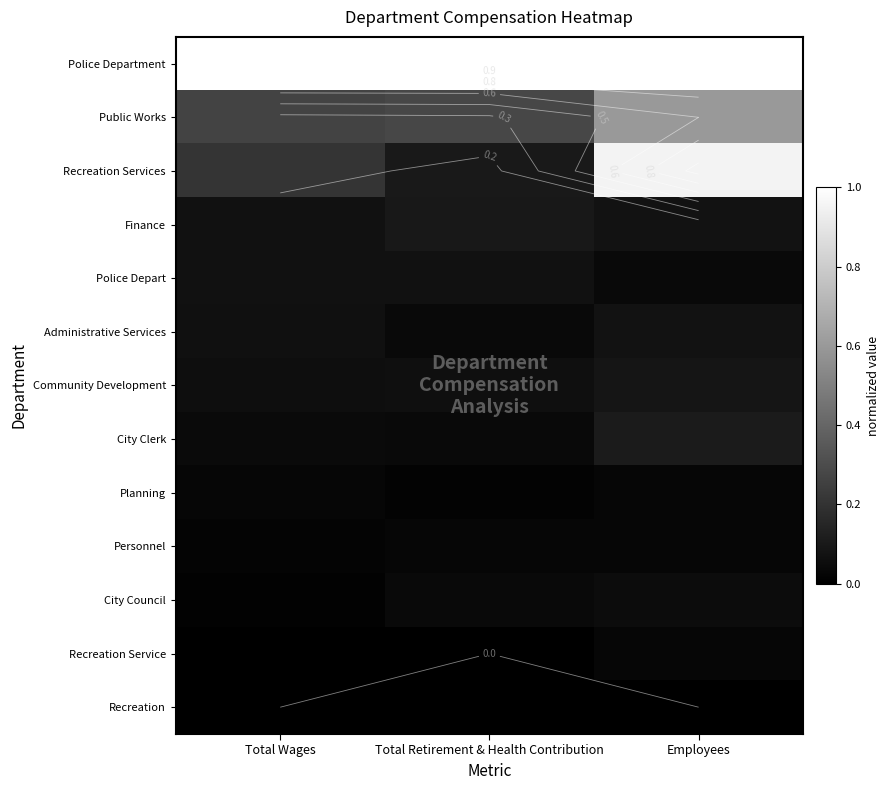

Which category has the lowest value across all series?

Total Retirement & Health Contribution